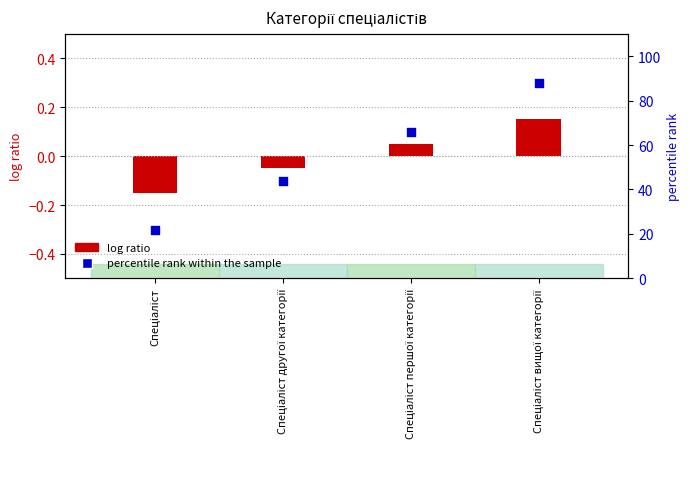

Which series contains the lowest Y value?

log ratio